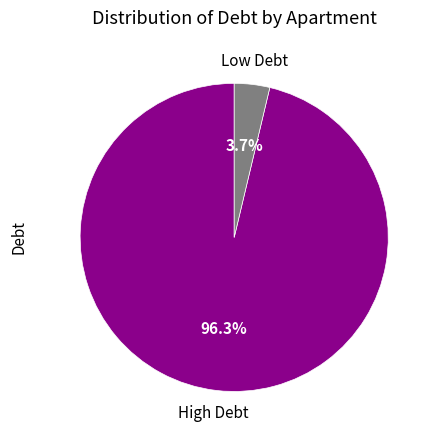

Does any single category account for the majority?

Yes